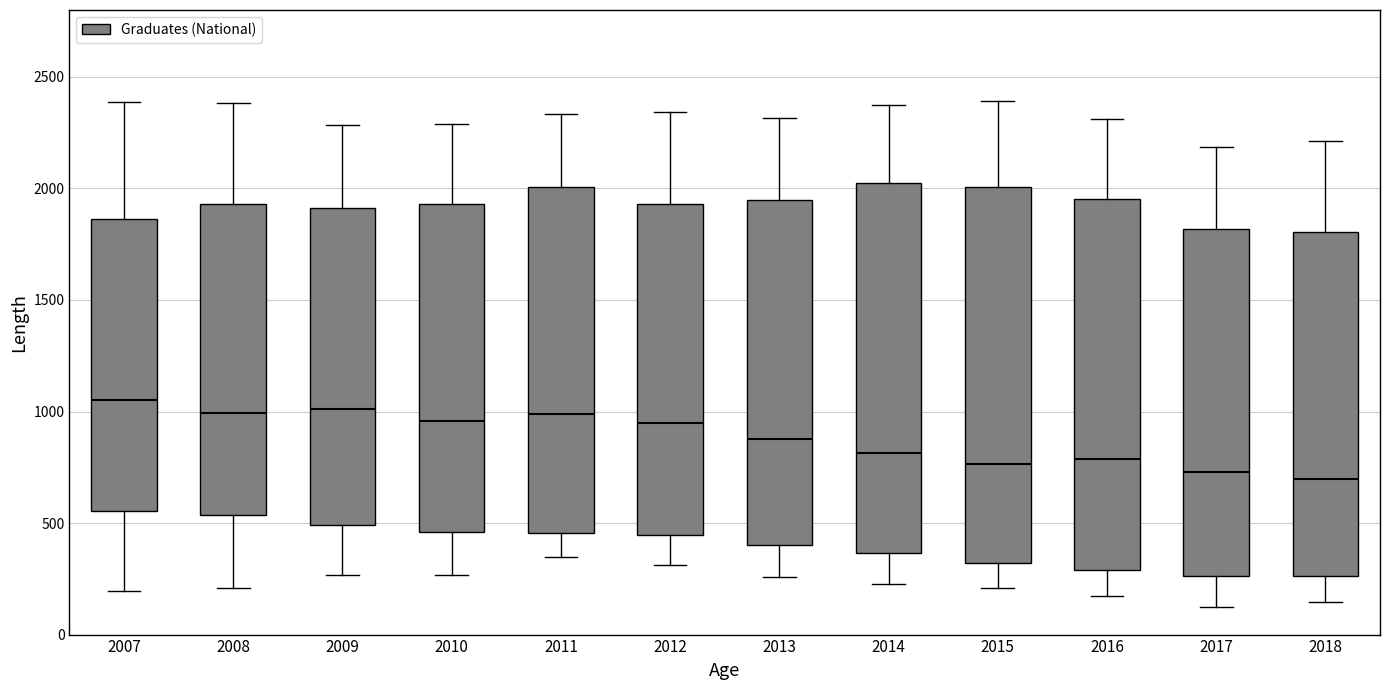

Reading left to right, transcribe this box plot: for each box, give where its median line is, the range the box spans, and where its two whiskers end, as read against the y-axis. The values are not printed on the chart, so give them approximately, as read against the axis.

2007: median 1050, box 550 to 1850, whiskers 200 to 2400
2008: median 1000, box 550 to 1950, whiskers 200 to 2400
2009: median 1000, box 500 to 1900, whiskers 250 to 2300
2010: median 950, box 450 to 1950, whiskers 250 to 2300
2011: median 1000, box 450 to 2000, whiskers 350 to 2350
2012: median 950, box 450 to 1950, whiskers 300 to 2350
2013: median 900, box 400 to 1950, whiskers 250 to 2300
2014: median 800, box 350 to 2000, whiskers 250 to 2400
2015: median 750, box 300 to 2000, whiskers 200 to 2400
2016: median 800, box 300 to 1950, whiskers 200 to 2300
2017: median 750, box 250 to 1800, whiskers 150 to 2200
2018: median 700, box 250 to 1800, whiskers 150 to 2200